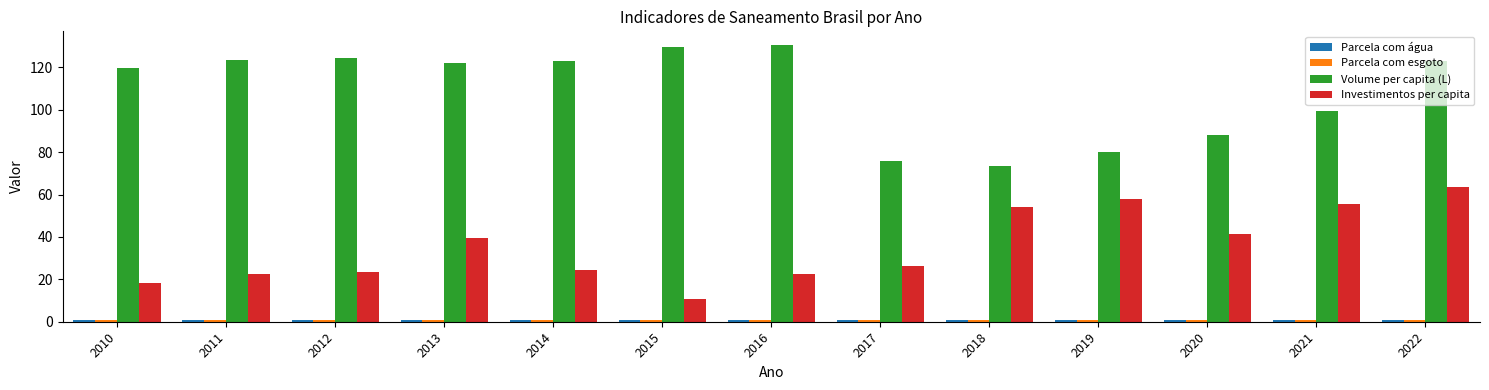

The value of Volume per capita (L) at 2010 is 119.5. True or false?

True